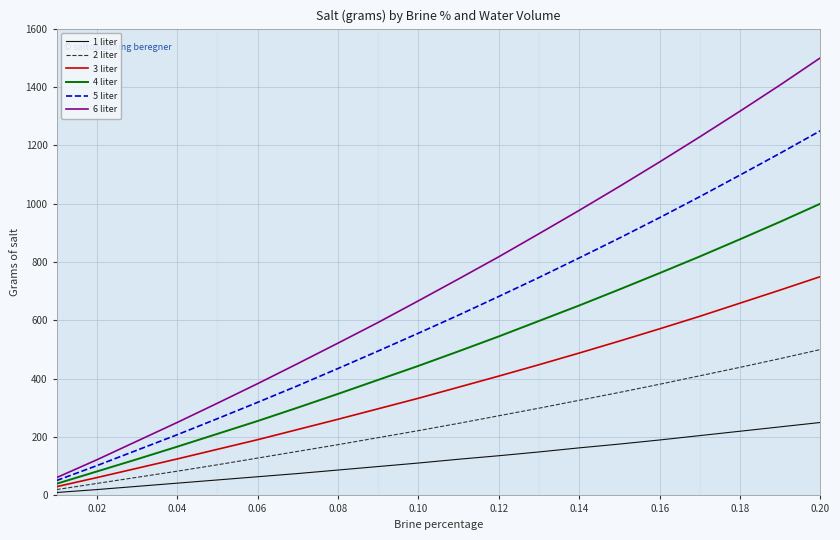

List the series in order of their peak value, lowest first.

1 liter, 2 liter, 3 liter, 4 liter, 5 liter, 6 liter